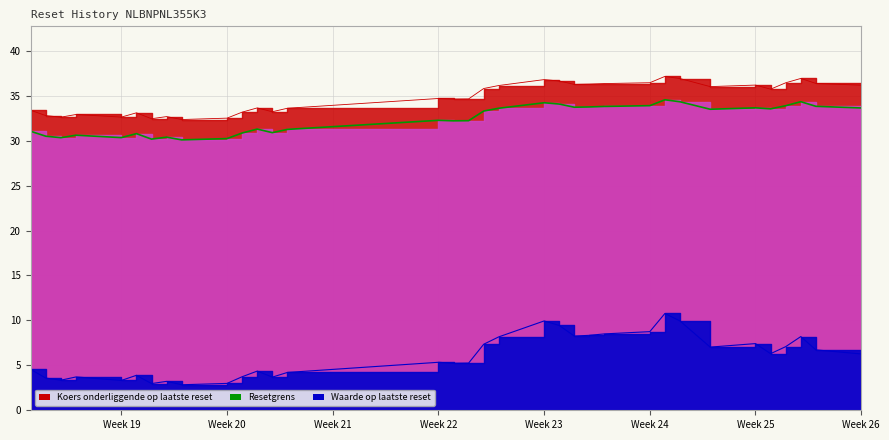

How many interior local peaks does the Resetgrens series have?

9